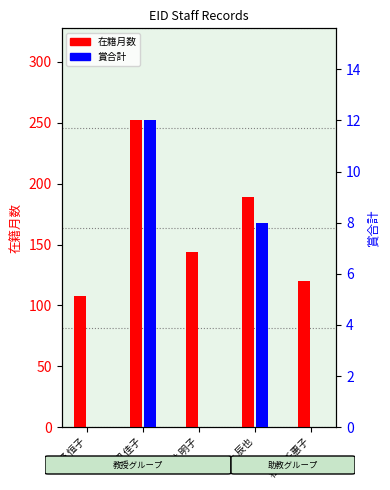

What is the label of the 4th bar from the left?

冨永 辰也